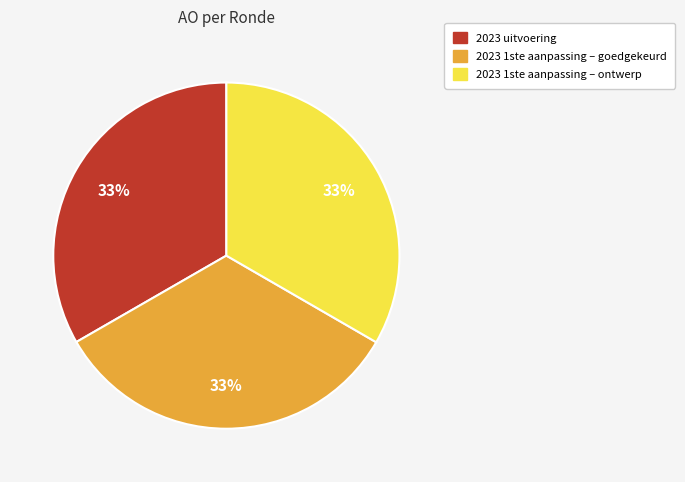

To the nearest percent, what is the combined percentage of 2023 1ste aanpassing – goedgekeurd and 2023 1ste aanpassing – ontwerp?

67%